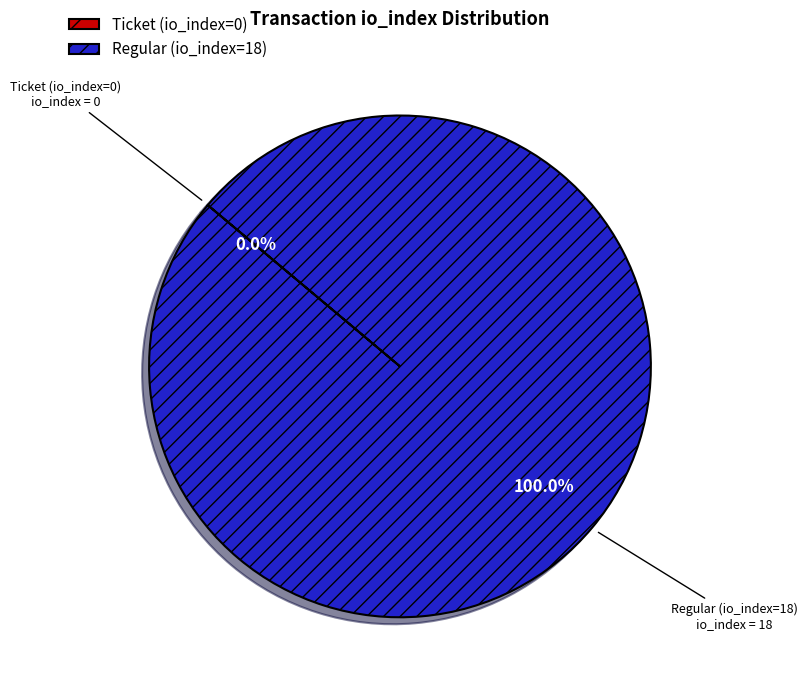

Count the number of slices in the pie.

2